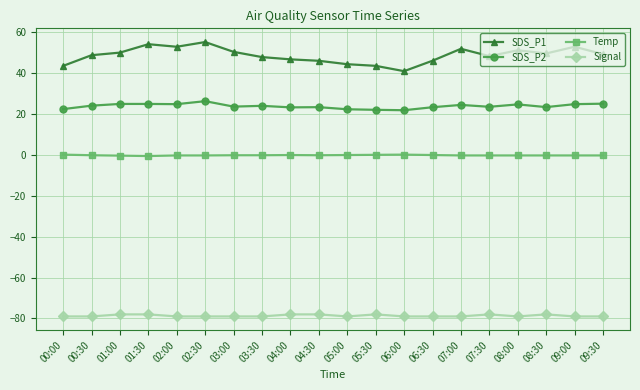

Rank the series at 06:30 from highest to lowest value.

SDS_P1, SDS_P2, Temp, Signal